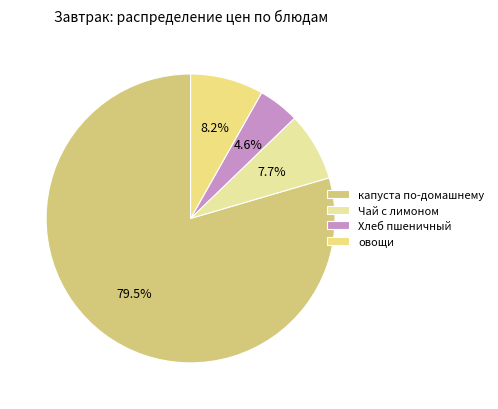

To the nearest percent, what percentage of the pie is капуста по-домашнему?

80%